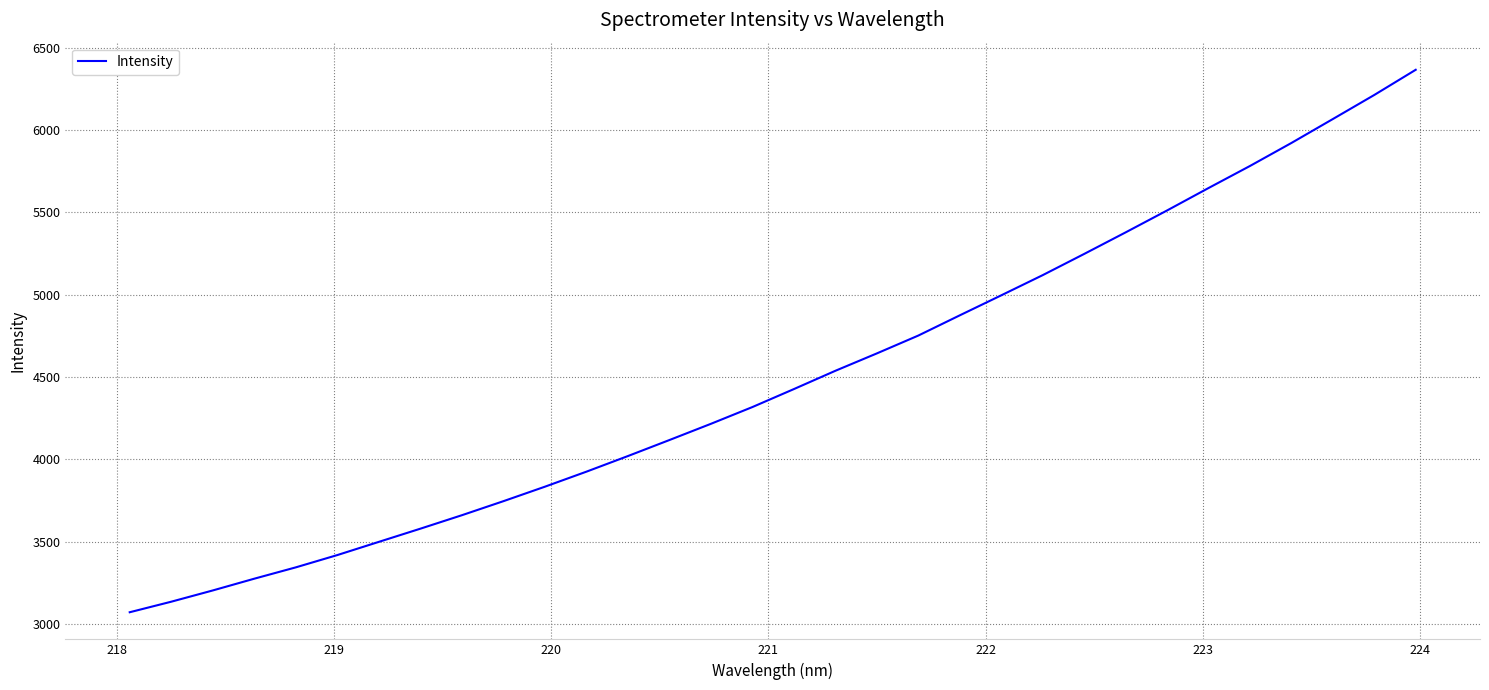

What is the difference between the maximum and minimum values?

3294.0